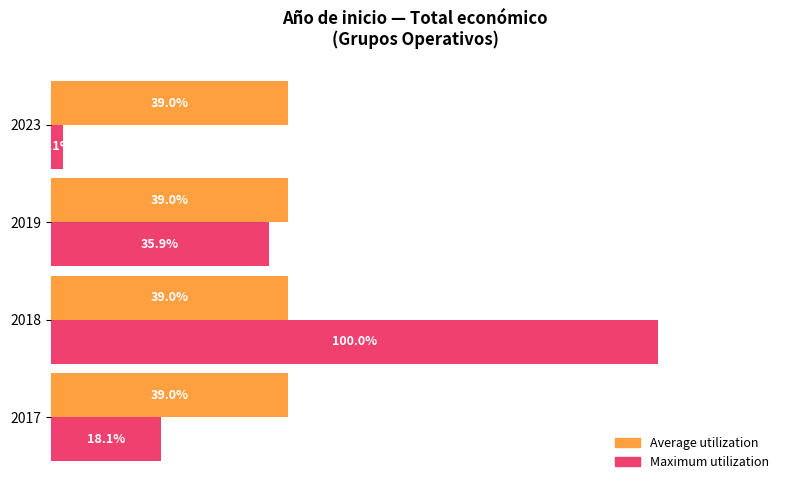

At 2019, list the series in order from largest to smallest.

Average utilization, Maximum utilization